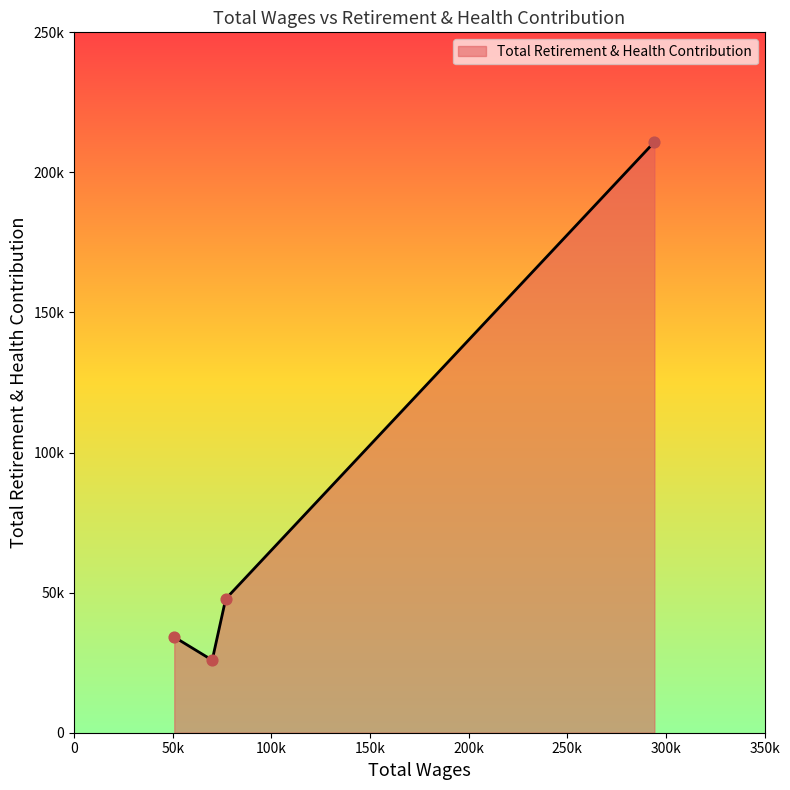

What is the change in value from 69977.0 to 50746.0?

+8260